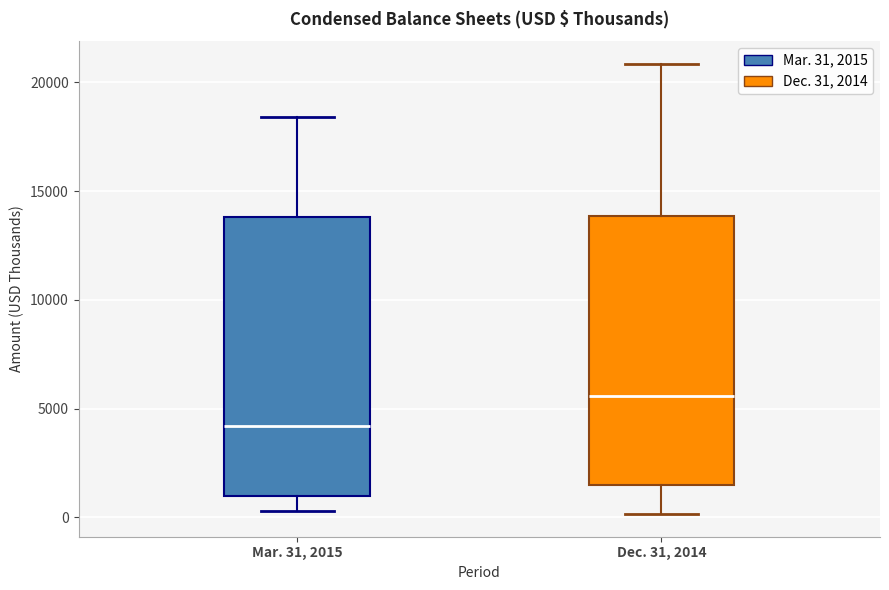

Reading left to right, read every box against the y-axis: the position of its median line, the range the box covers, and the ends of its whiskers. The values are not printed on the chart, so give them approximately, as read against the axis.

Mar. 31, 2015: median 4000, box 1000 to 14000, whiskers 500 to 18500
Dec. 31, 2014: median 5500, box 1500 to 14000, whiskers 0 to 21000